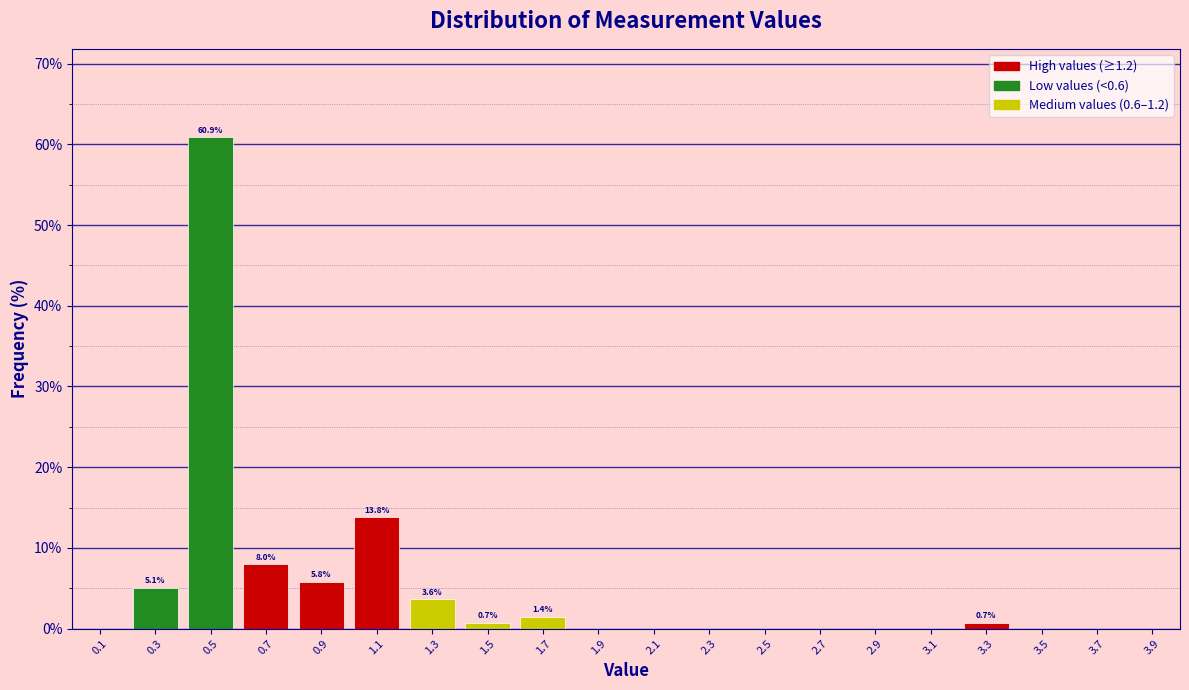

Over which range of the x-axis is the bar tallest?

0.4 to 0.6